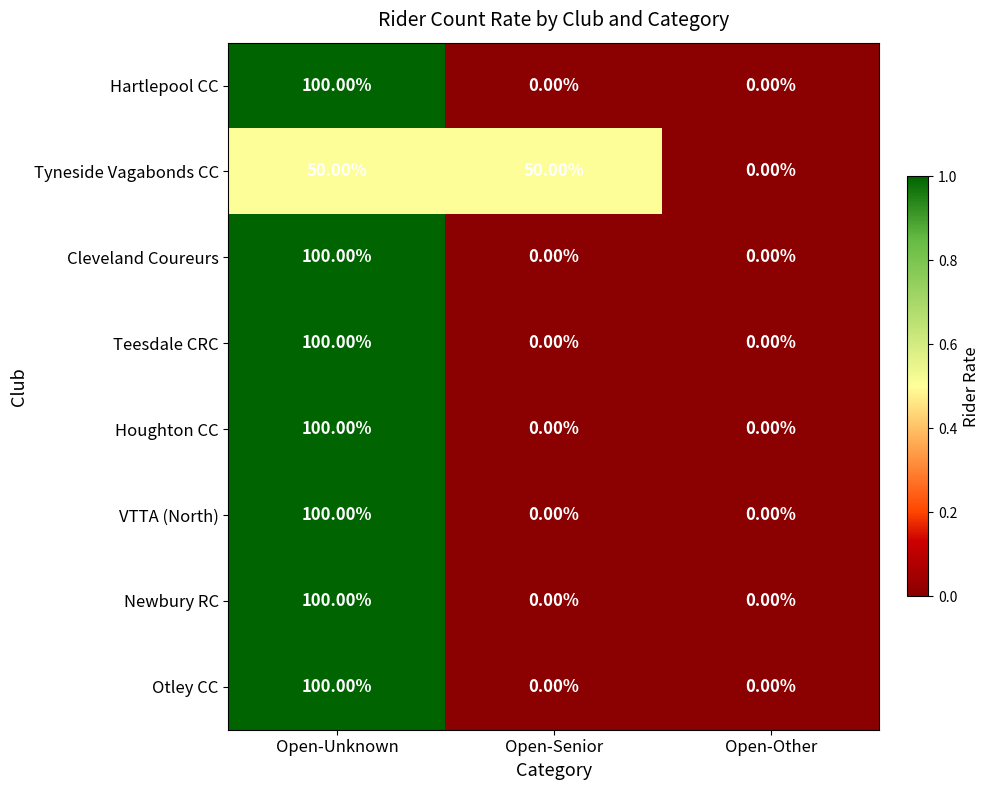

What is the spread (max minus min) of values at Open-Senior?

50